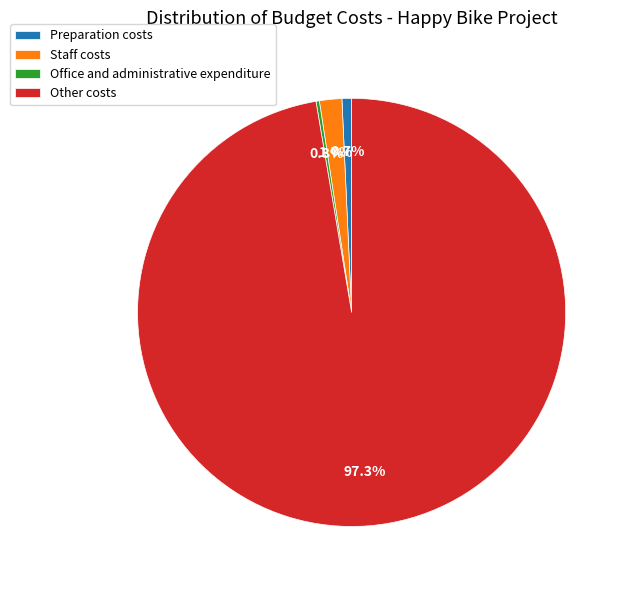

Is the sum of Preparation costs and Staff costs greater than half?

No